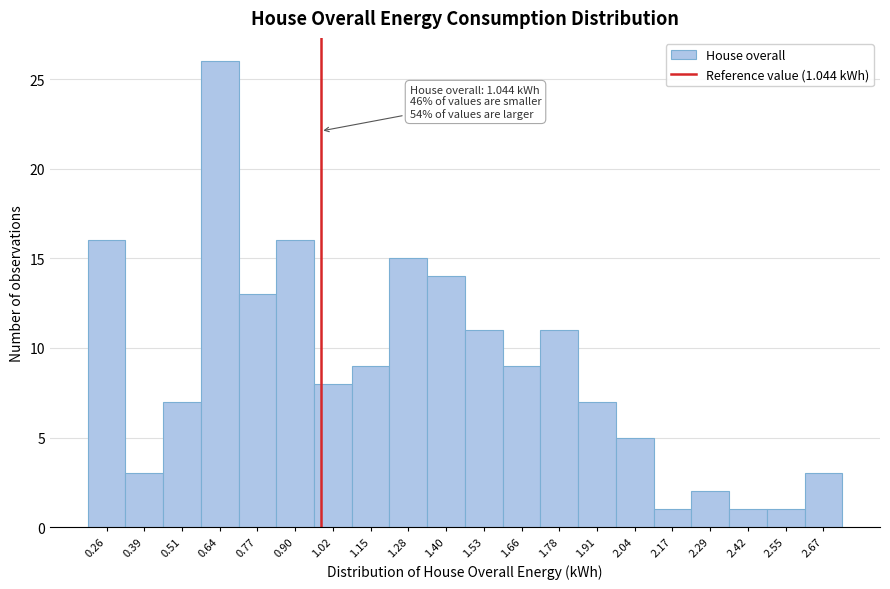

Reading left to right, list all the values displayed in this chart.

16	3	7	26	13	16	8	9	15	14	11	9	11	7	5	1	2	1	1	3